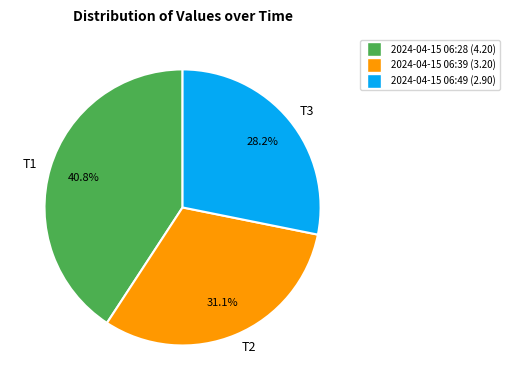

Is T2 the majority of the pie?

No